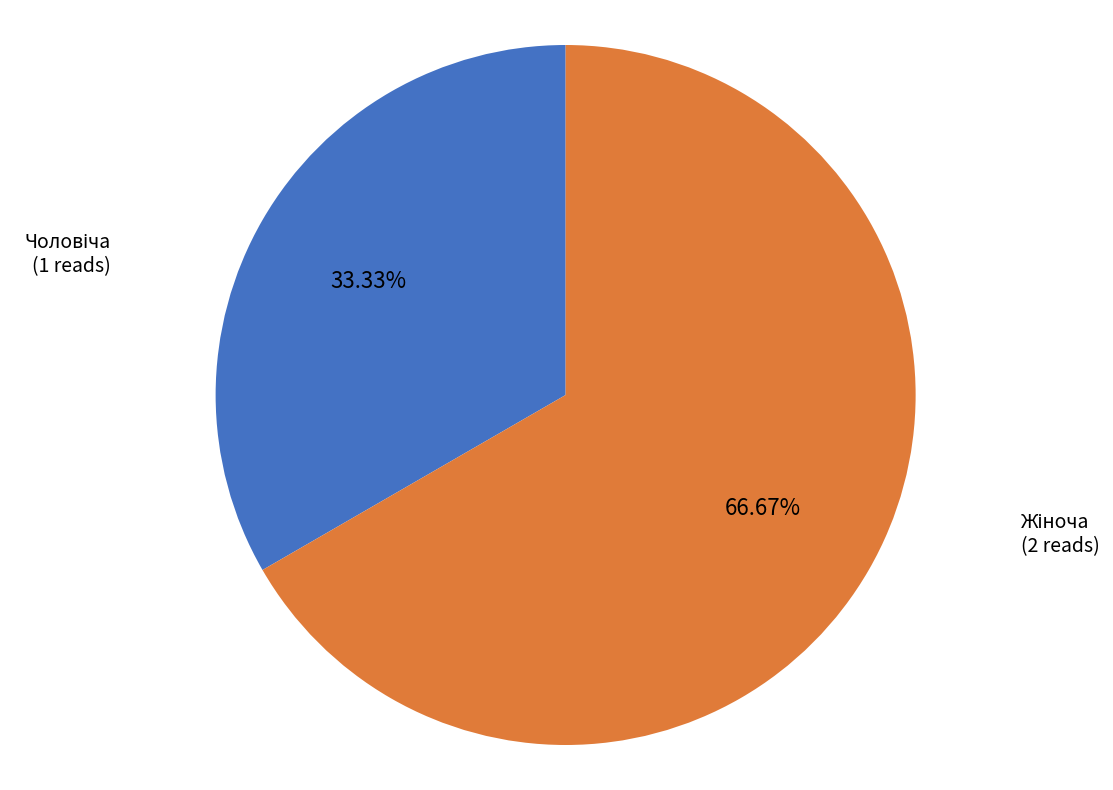

Does any single category account for the majority?

Yes